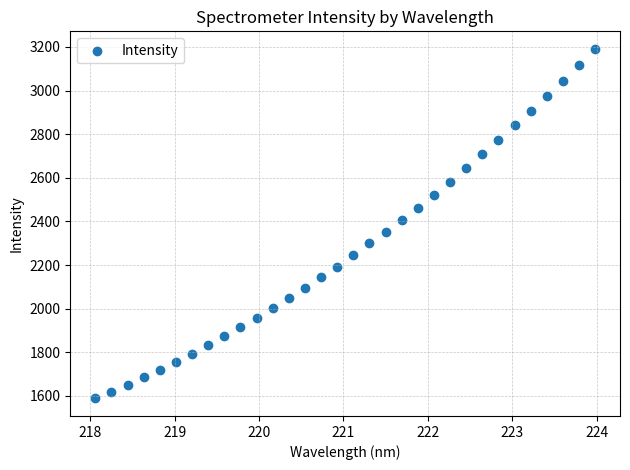

What is the range of Y values (max minus min)?

1603.0